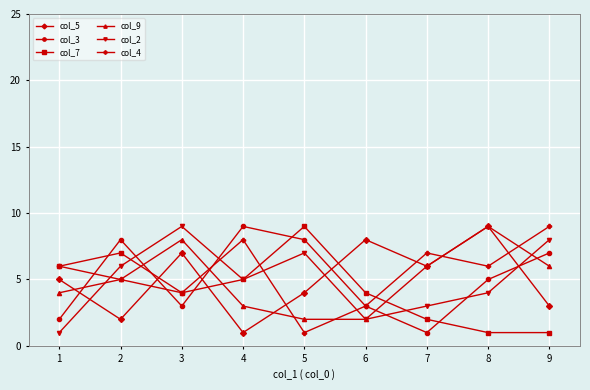

True or false: col_7 and col_3 intersect in this chart.

True